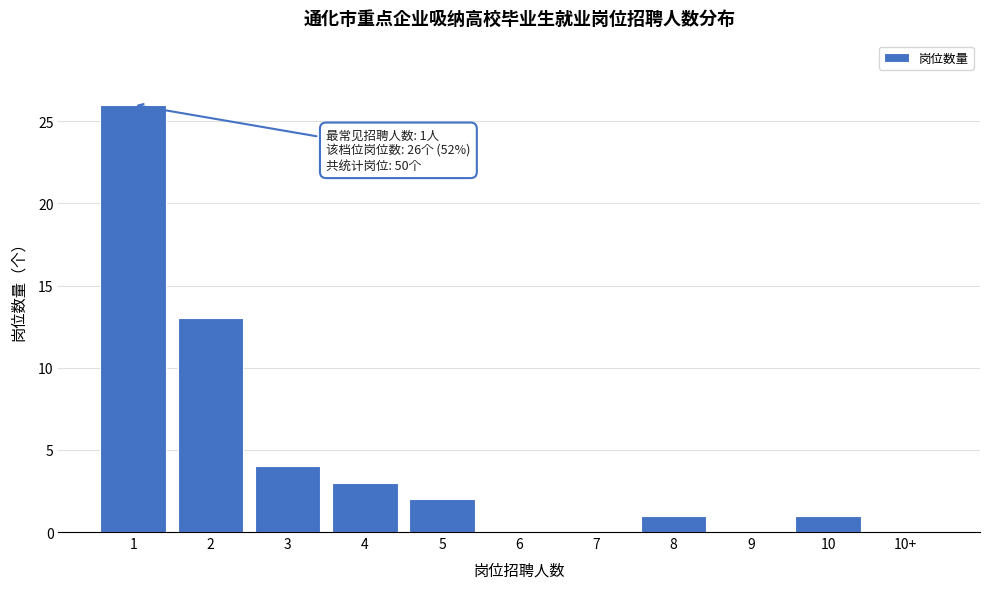

Reading right to left, list all the values displayed in this chart.

10+=0	10=1	9=0	8=1	7=0	6=0	5=2	4=3	3=4	2=13	1=26